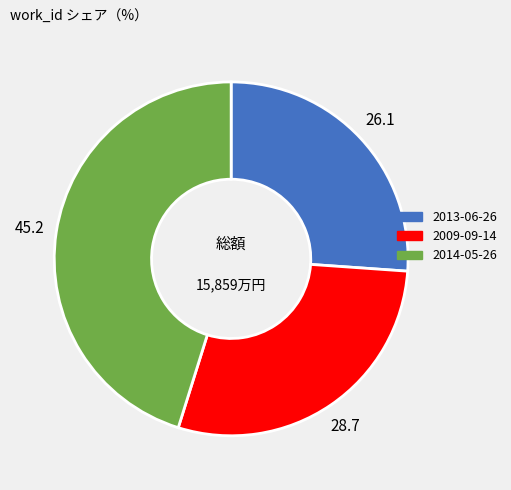

Rank the categories by value from lowest to highest.

2013-06-26, 2009-09-14, 2014-05-26